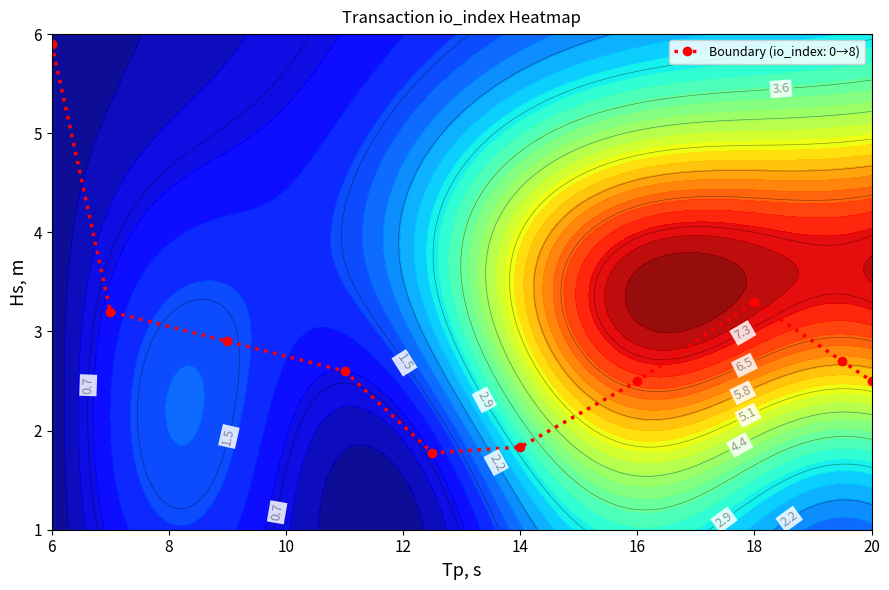

At which label does Boundary (io_index: 0→8) first exceed 2?

6